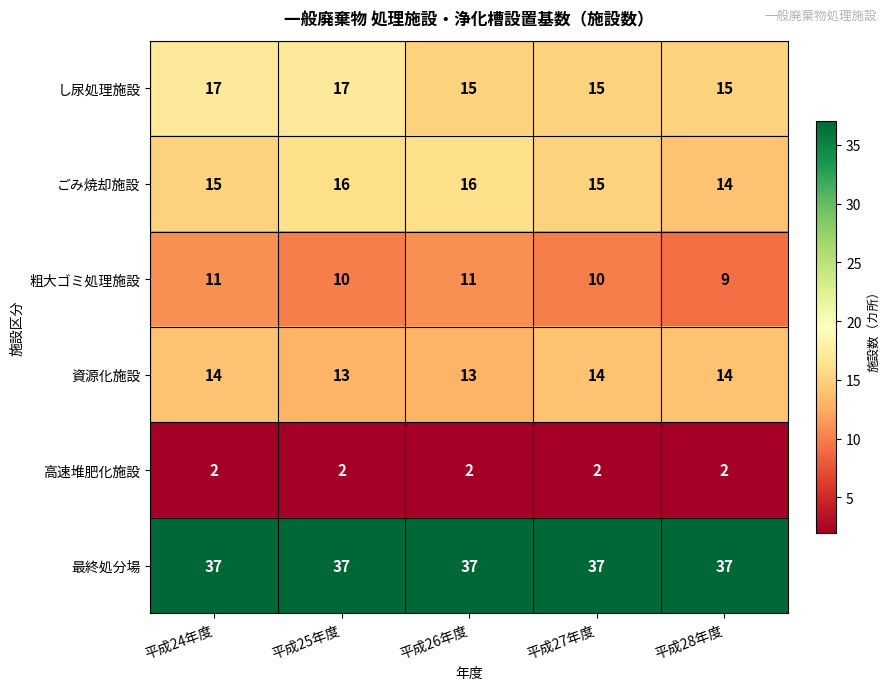

What is the difference between the highest and lowest values at 平成28年度?

35